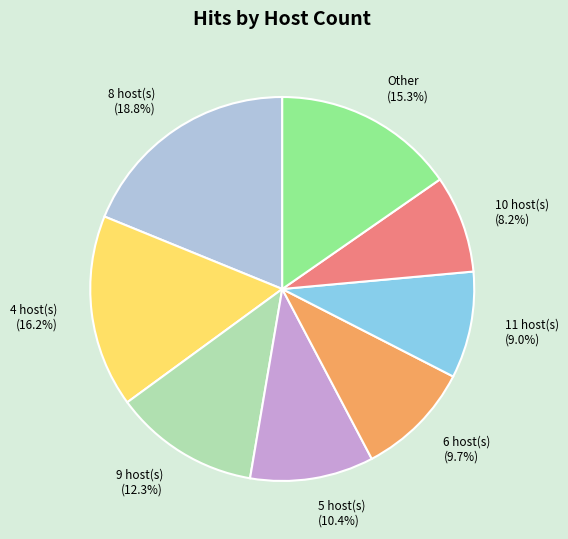

What portion of the pie excludes 9 host(s)?

87.7%